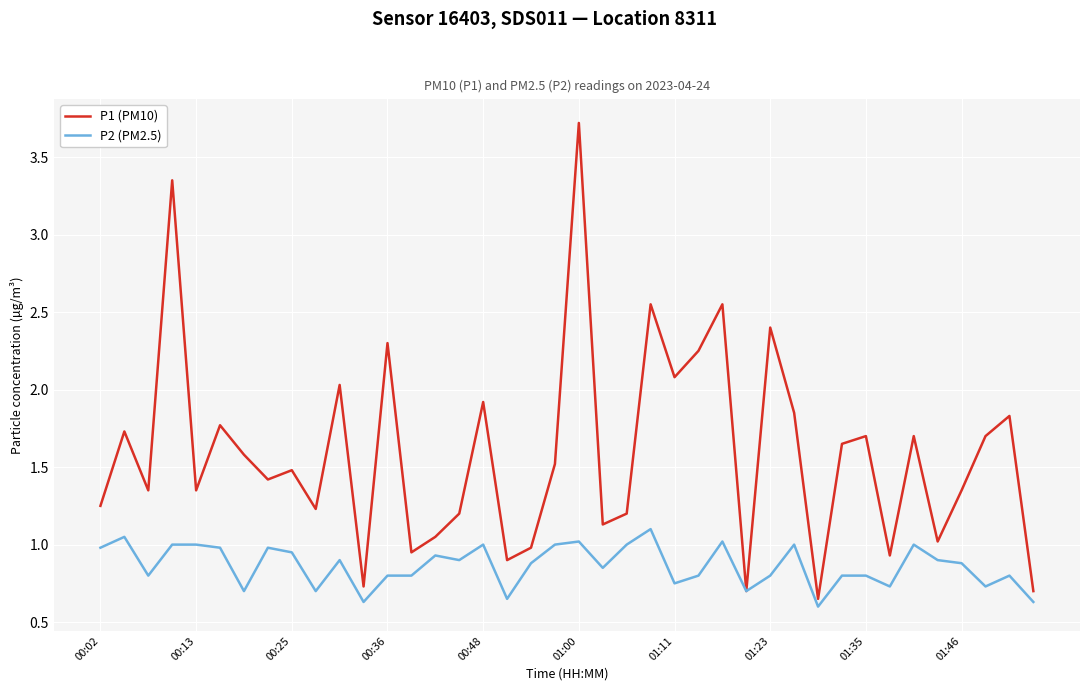

Which series has the widest spread of values?

P1 (PM10)